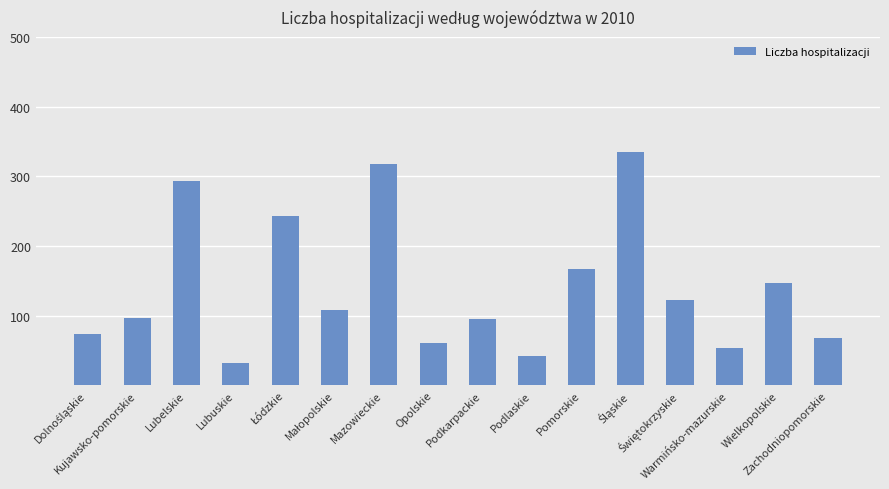

What is the difference between the maximum and minimum values?

303